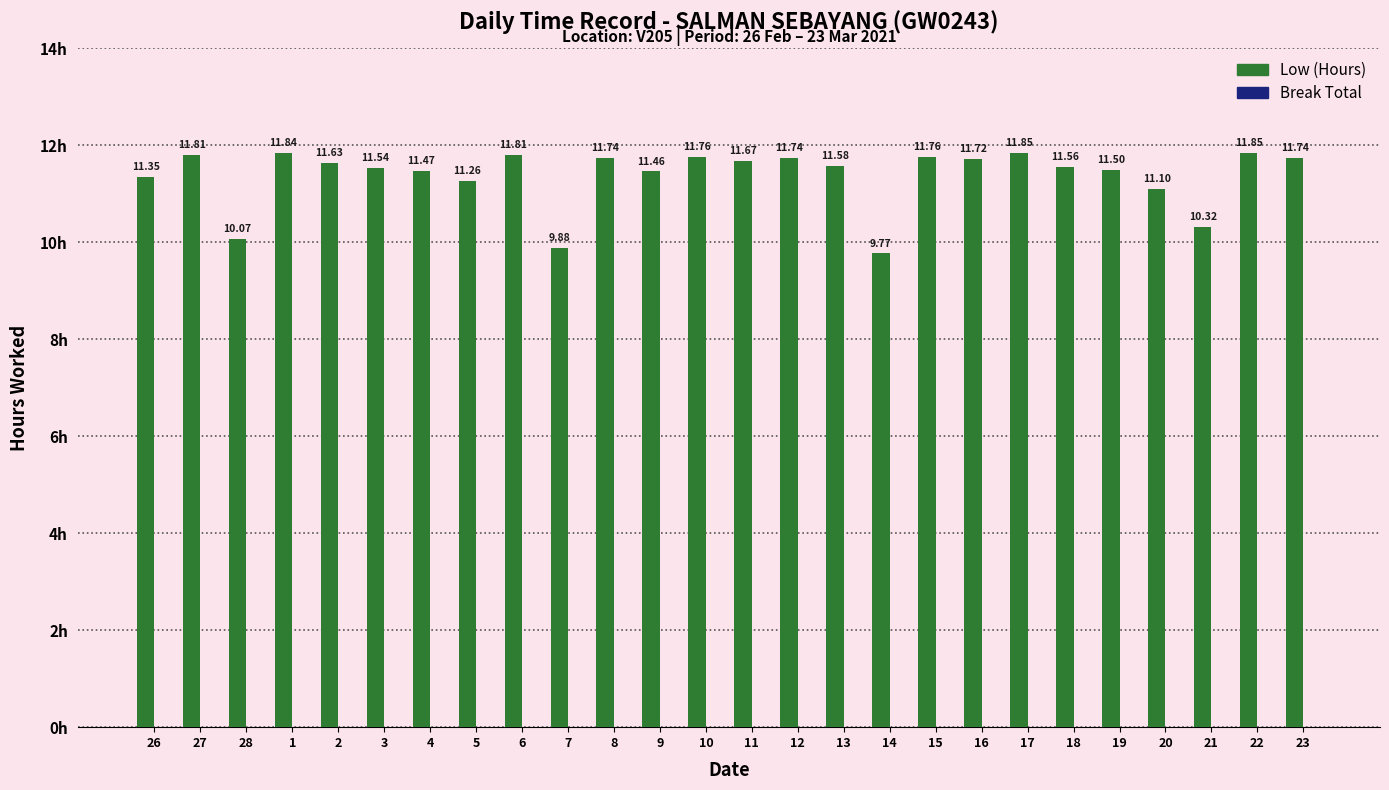

Approximately how many times larger is the value at 8 compared to 23?

1.0